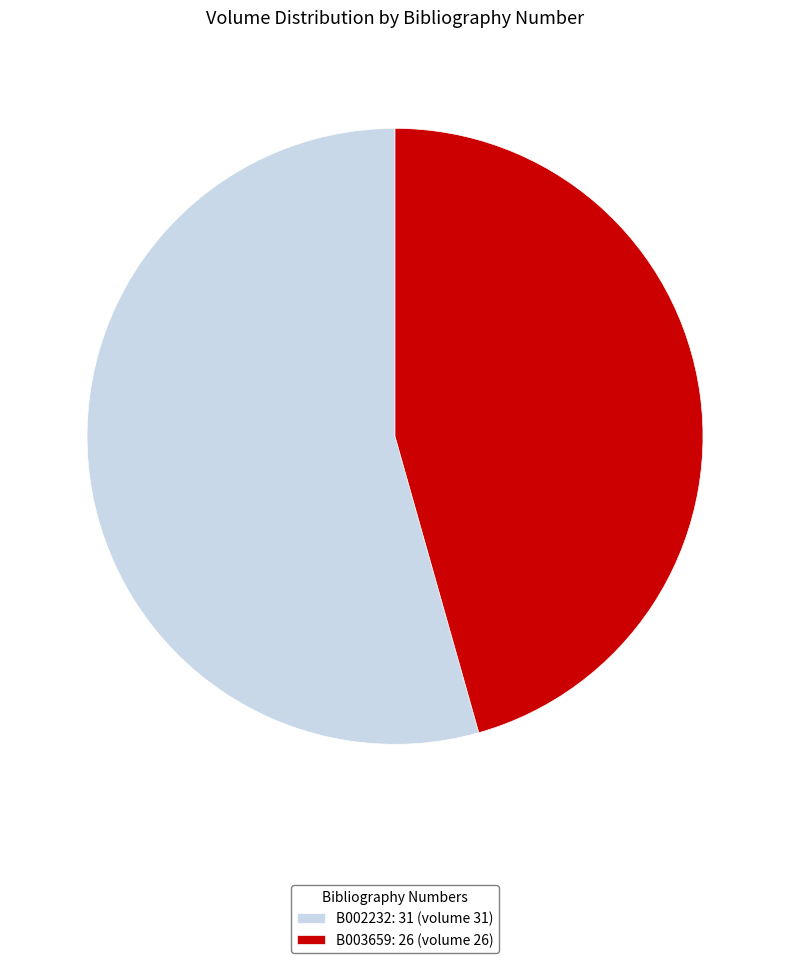

Does any single category account for the majority?

Yes